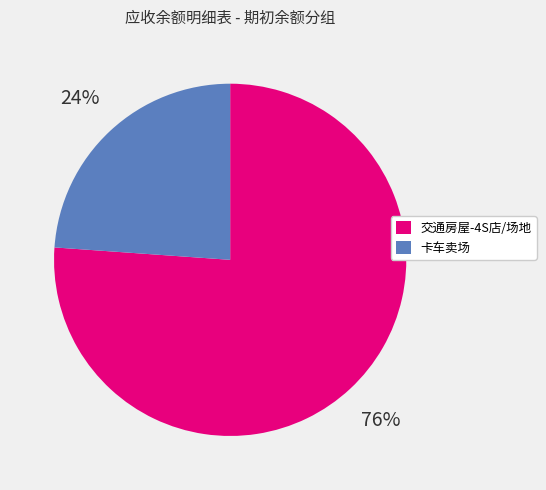

Is there a majority slice in this chart?

Yes